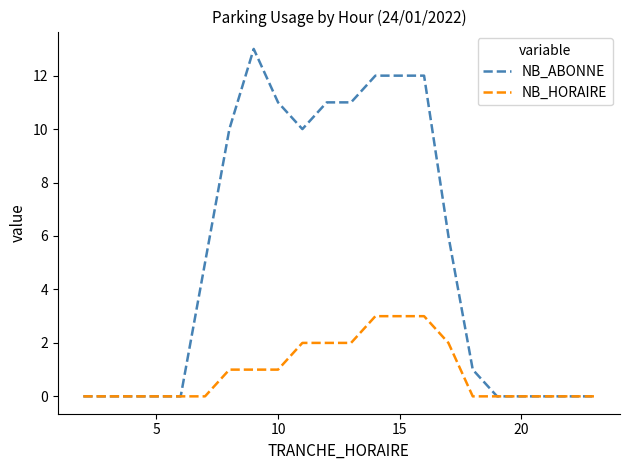

Which series has the largest total across all categories?

NB_ABONNE